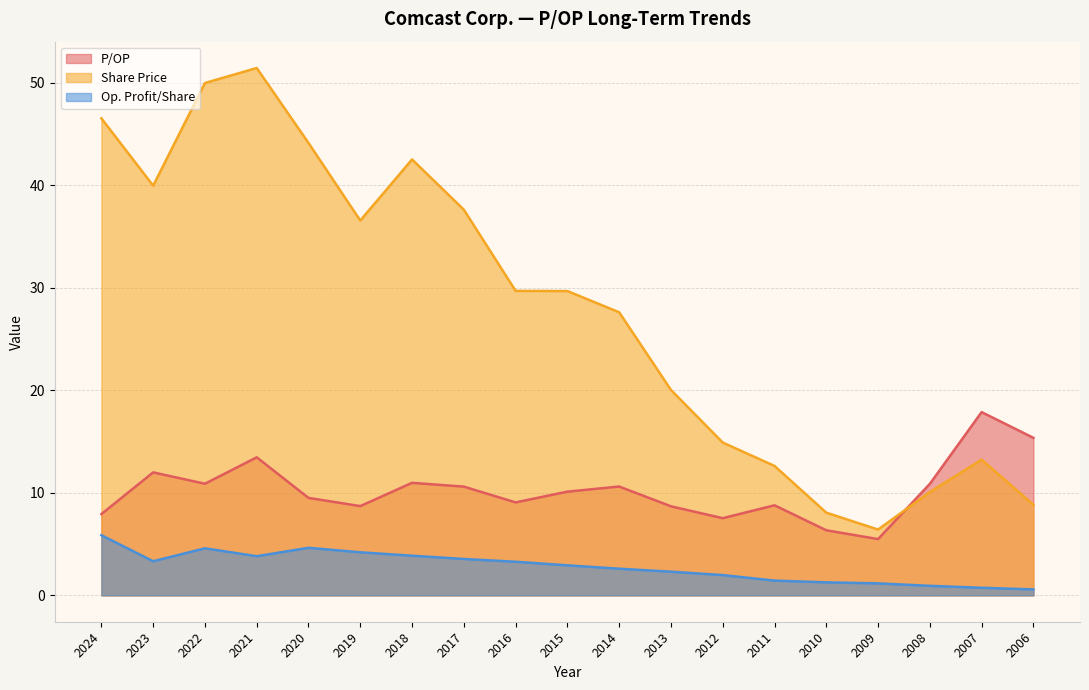

What is the difference between the Share Price values at 2024 and 2014?

18.9